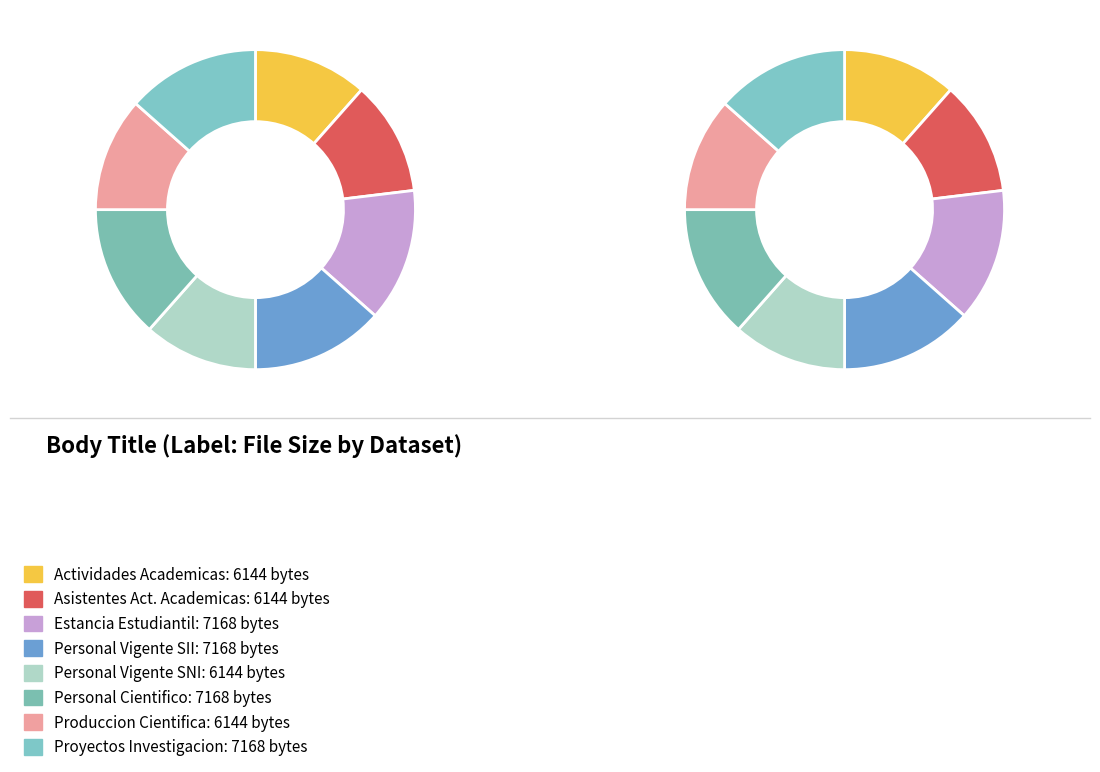

To the nearest percent, what portion does Proyectos_Investigacion represent?

13%